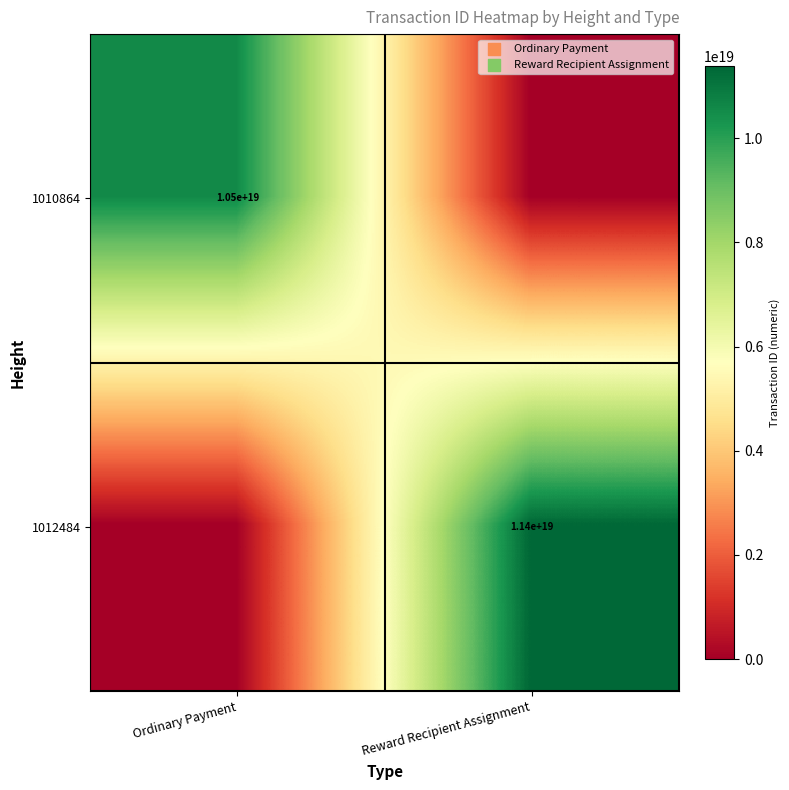

Which has a higher value, Ordinary Payment or Reward Recipient Assignment?

Ordinary Payment